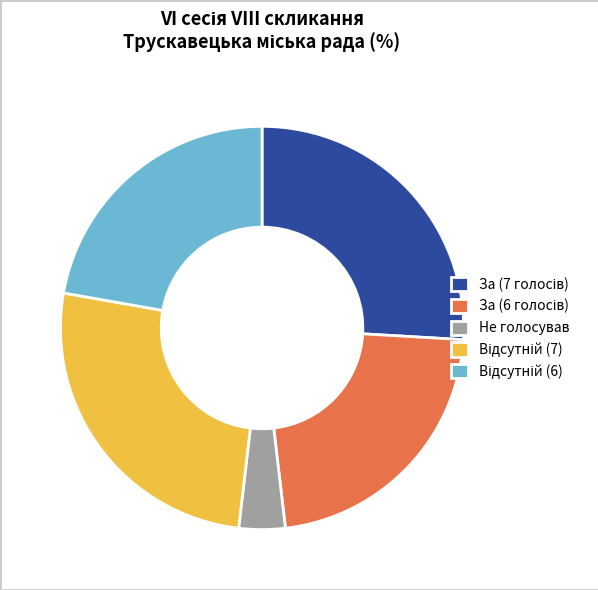

Which slice is the smallest?

Не голосував